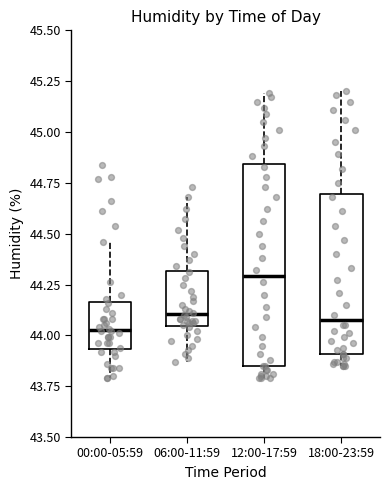

Which box is the tallest, from its lower edge to its upper edge?

12:00-17:59